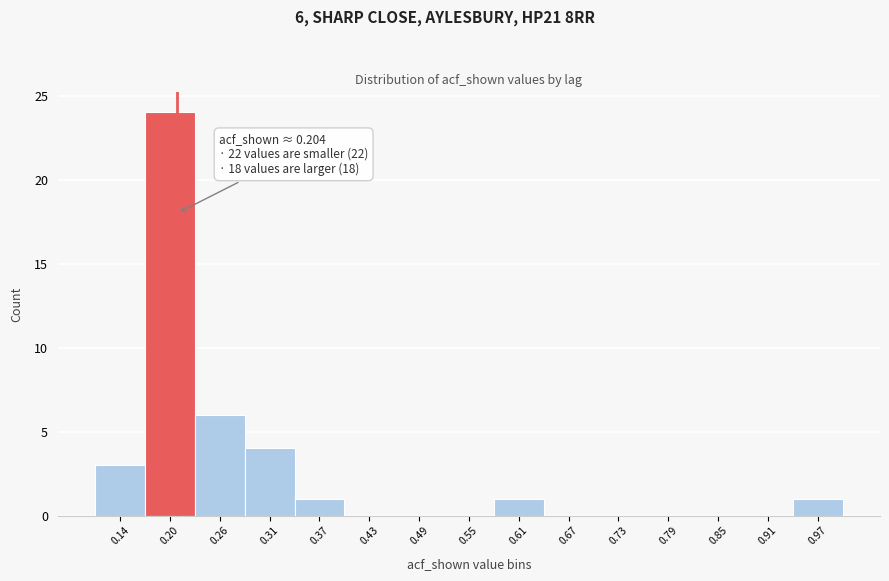

Over which range of the x-axis is the bar tallest?

0.17 to 0.23